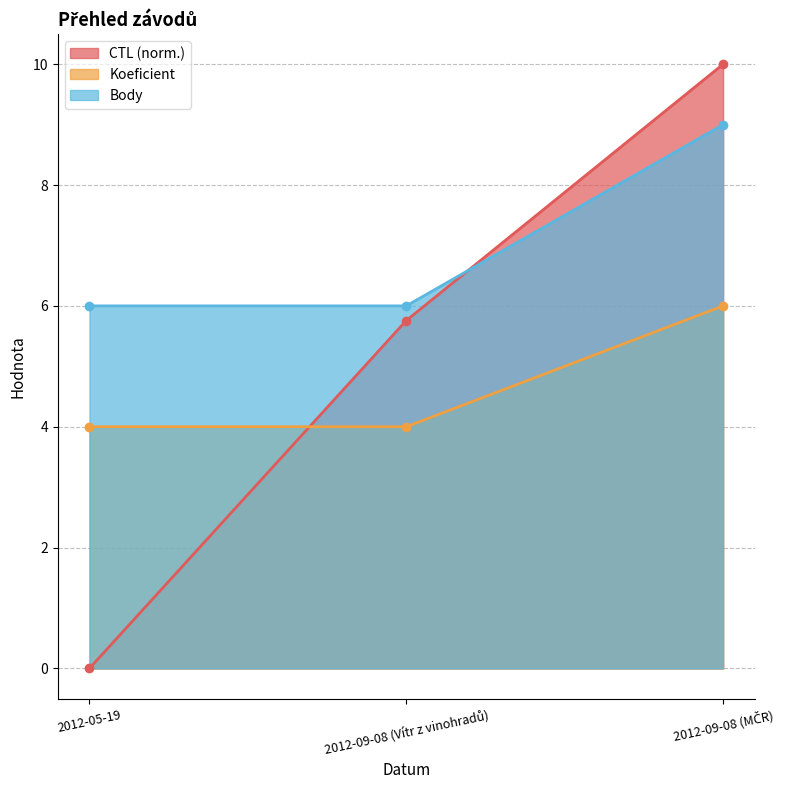

Is the value of Body at 2012-09-08 (MČR) greater than the value of Koeficient at 2012-09-08 (MČR)?

Yes